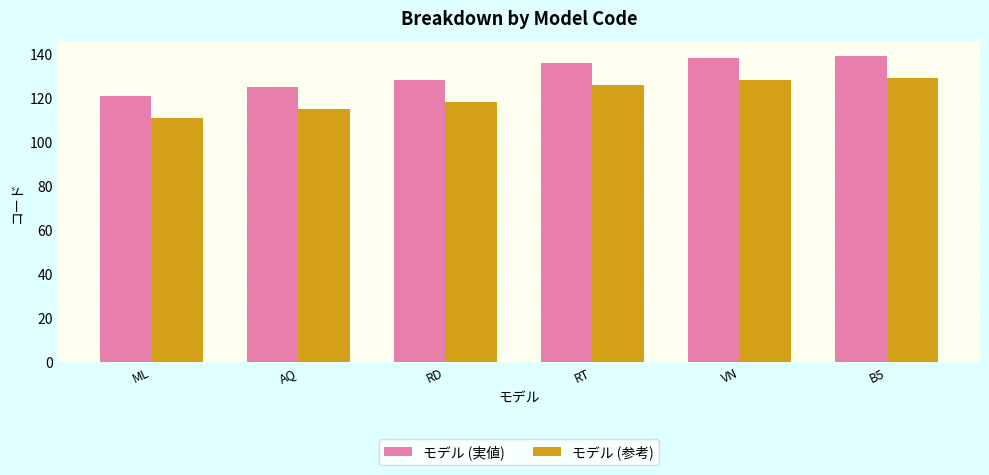

What is the approximate value of モデル (実値) at VN?

138